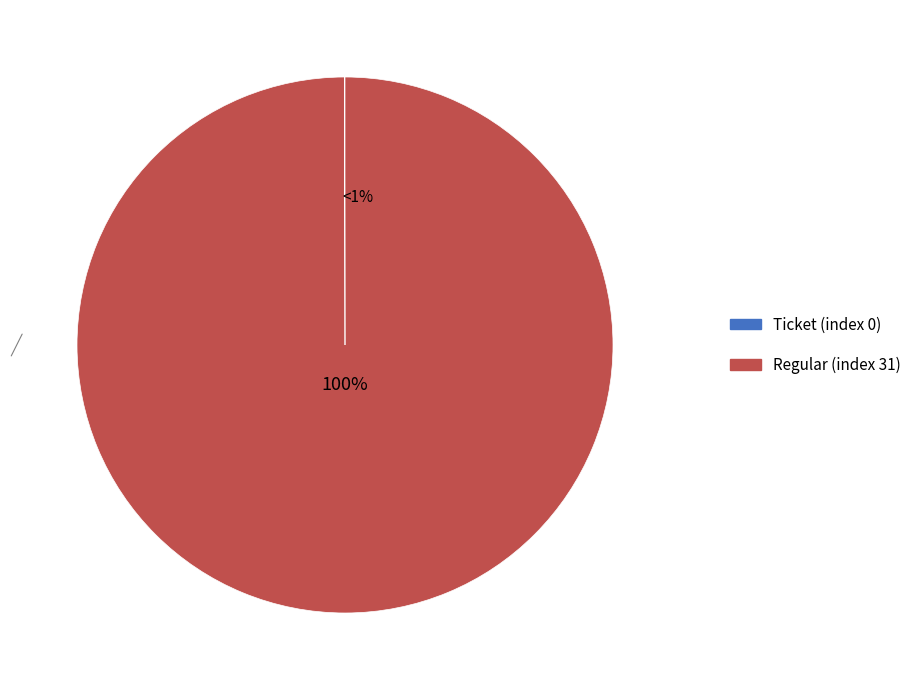

Which category has the biggest portion of the pie?

Regular (index 31)